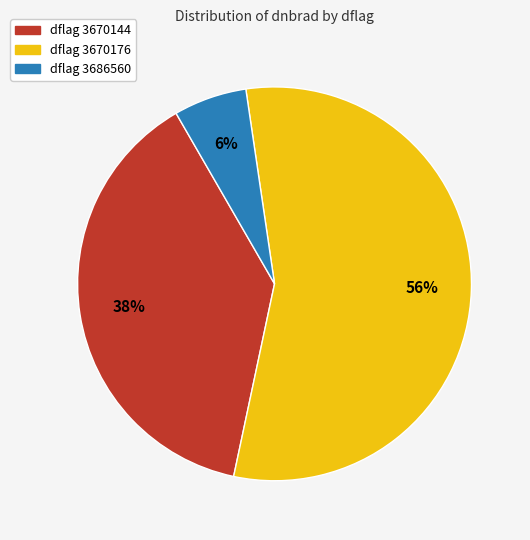

To the nearest percent, what is the difference between the largest and smallest slice percentages?

50%